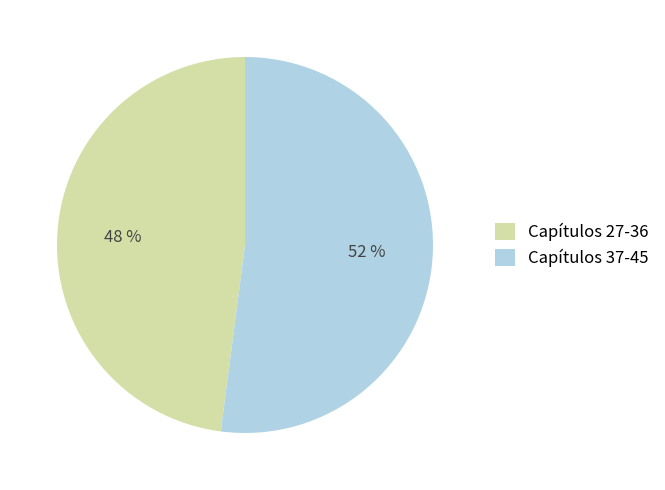

To the nearest percent, what is the difference between the largest and smallest slice percentages?

4%